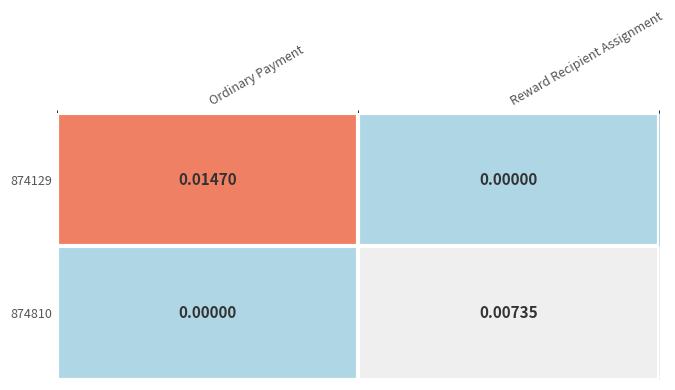

Rank the series by their average value, from highest to lowest.

874129, 874810